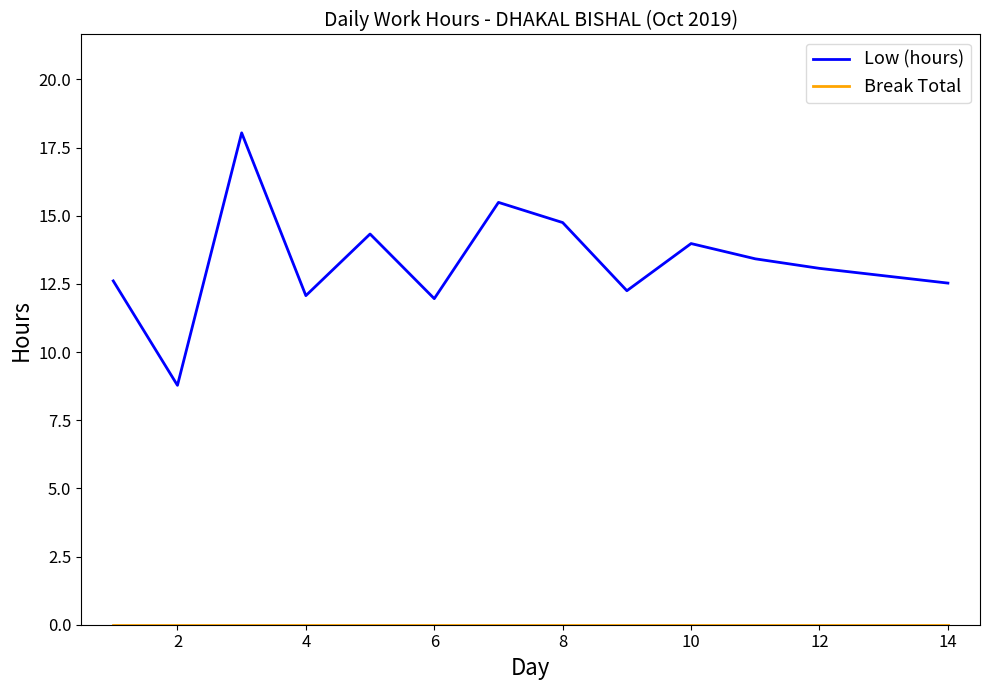

What is the greatest value displayed?

18.0